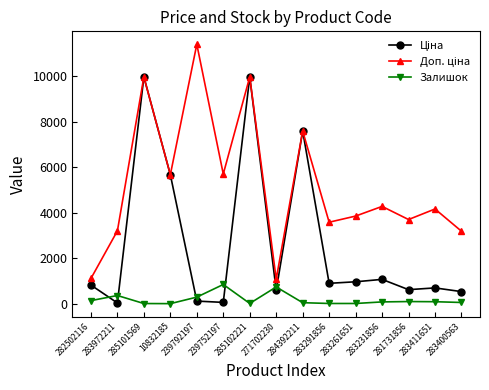

True or false: Залишок has more than 0 interior local peaks.

True